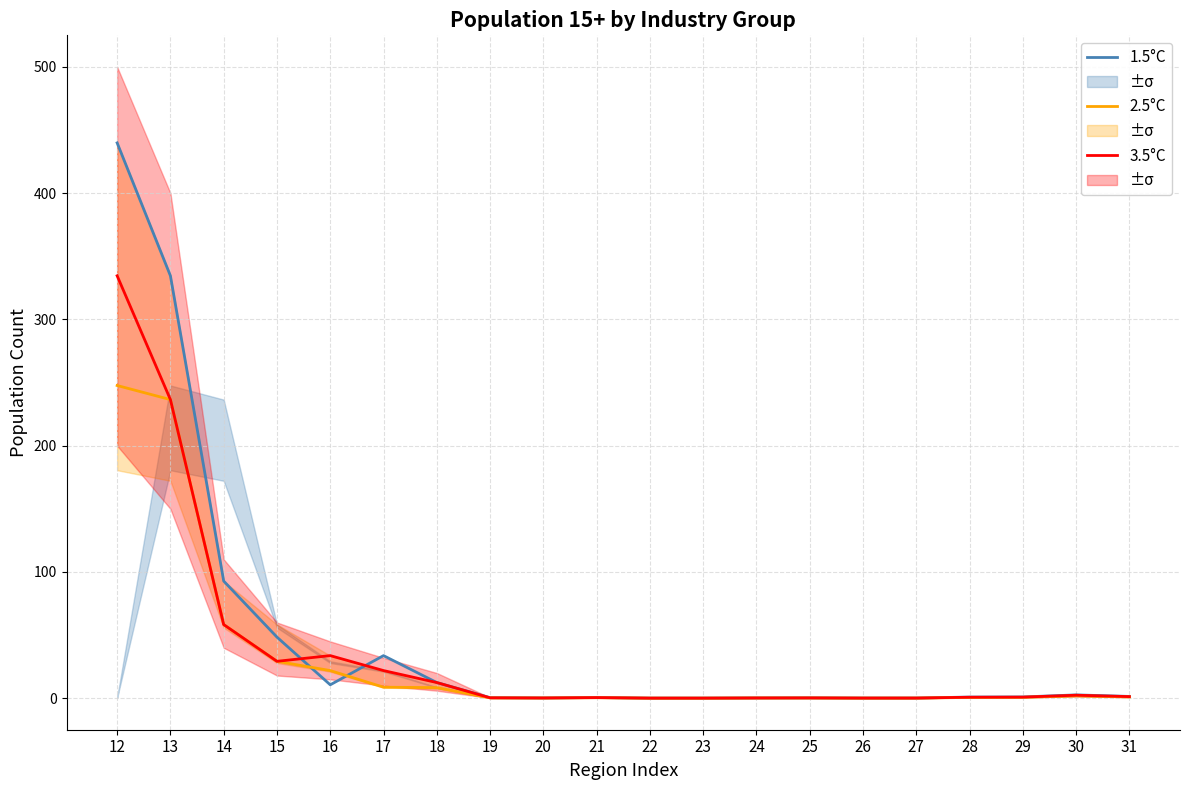

At 30, list the series in order from largest to smallest.

1.5°C, 3.5°C, 2.5°C